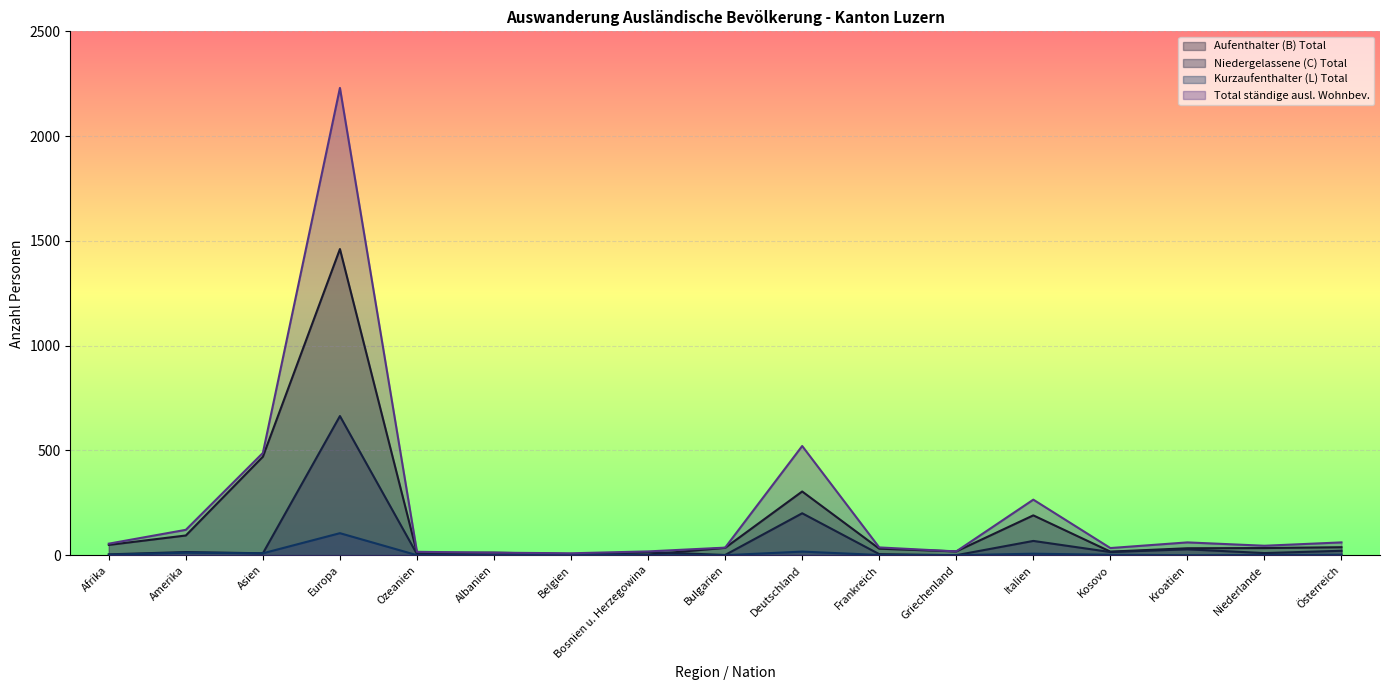

What is the value of the Kurzaufenthalter (L) Total point at the 13th from the left?

7